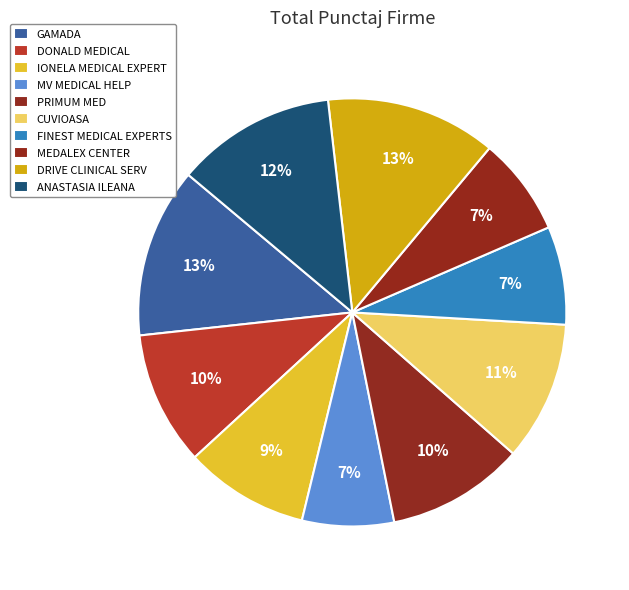

The GAMADA slice represents 13% of the pie. True or false?

True